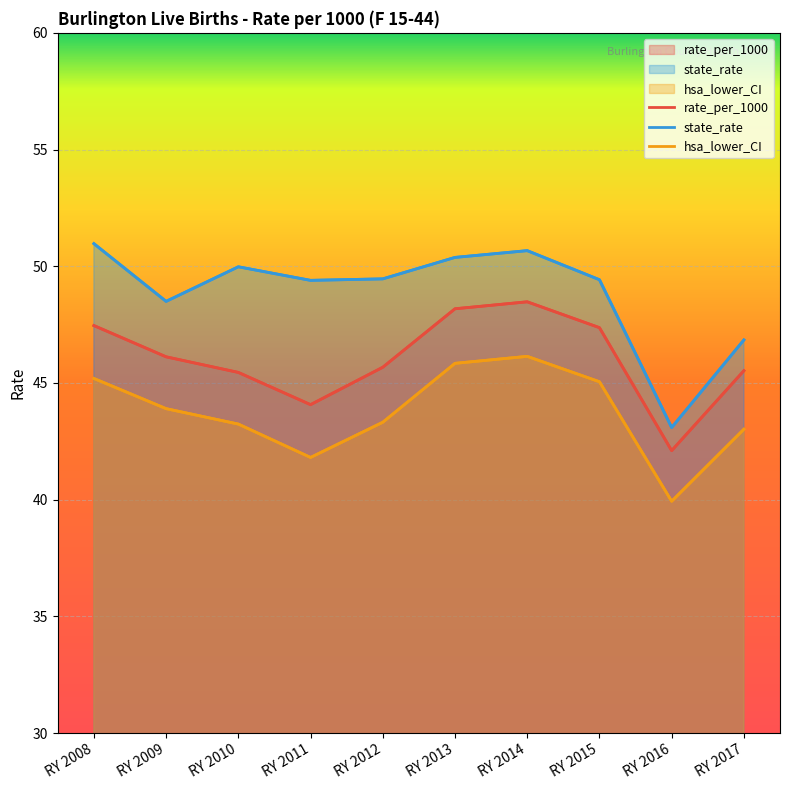

What is the maximum value for state_rate?

51.0